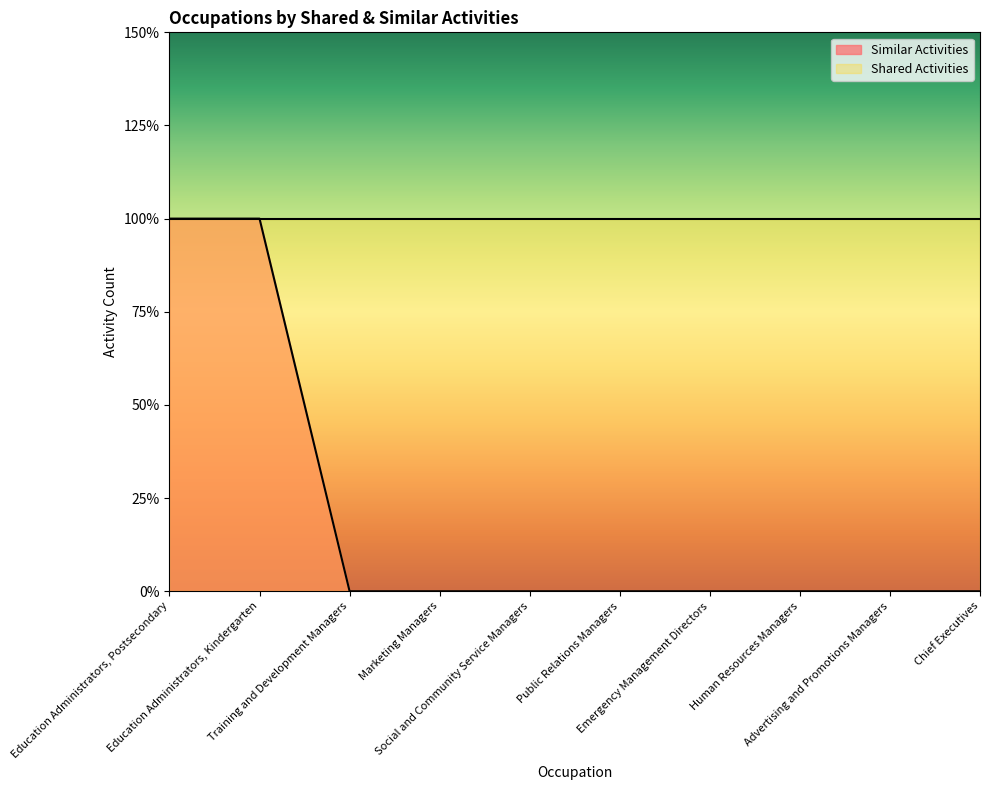

Where is the data nearest to the value 0?

Training and Development Managers